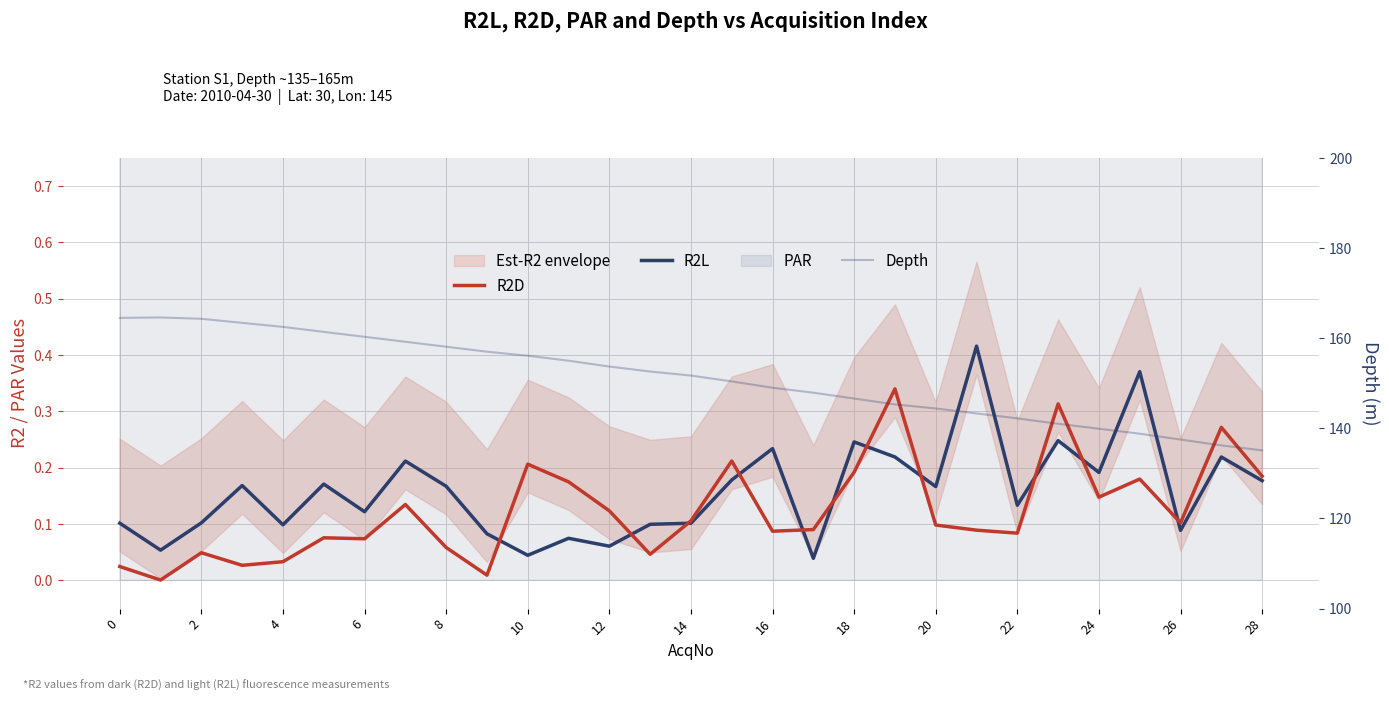

True or false: R2D and Depth cross at least once.

False